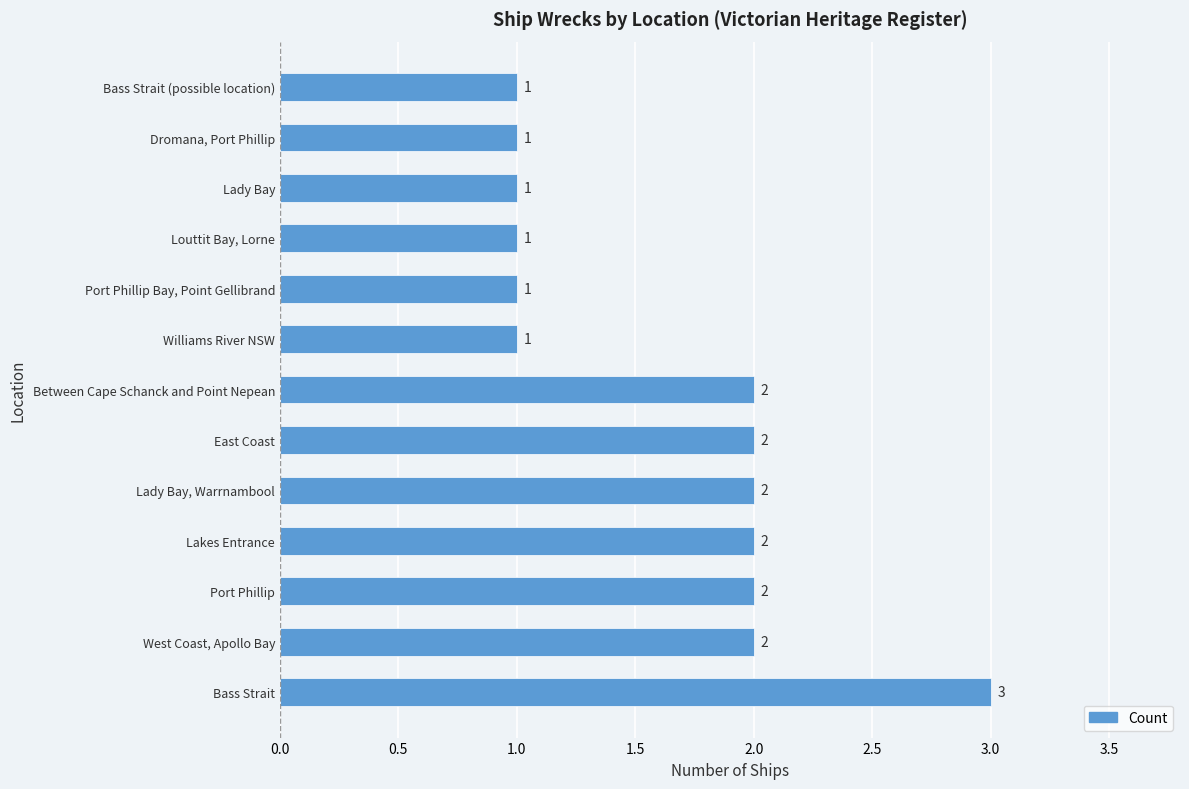

What is the maximum value shown in the chart?

3